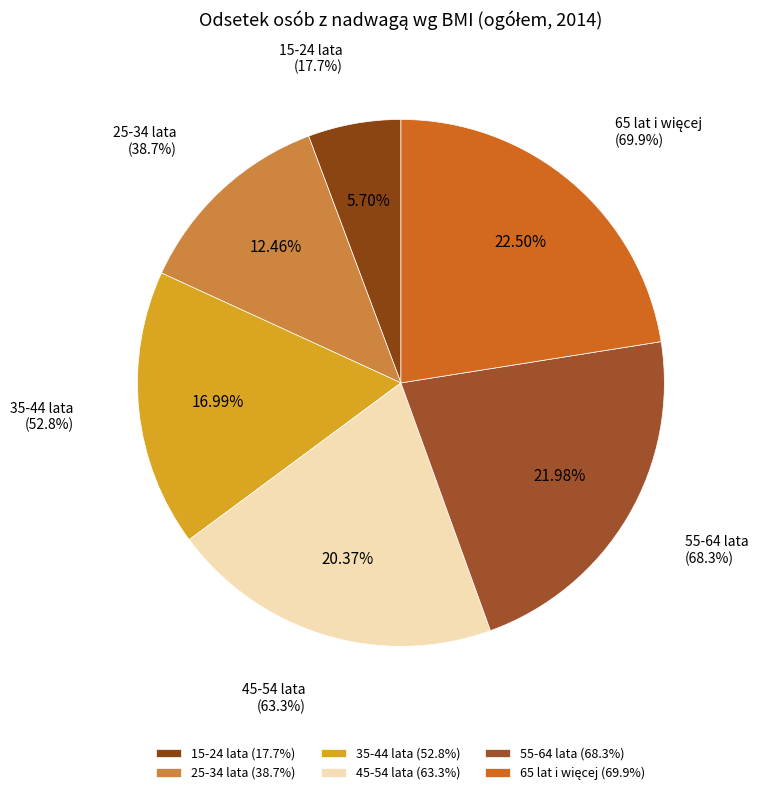

What is the change in value from 15-24 lata to 55-64 lata?

+50.6